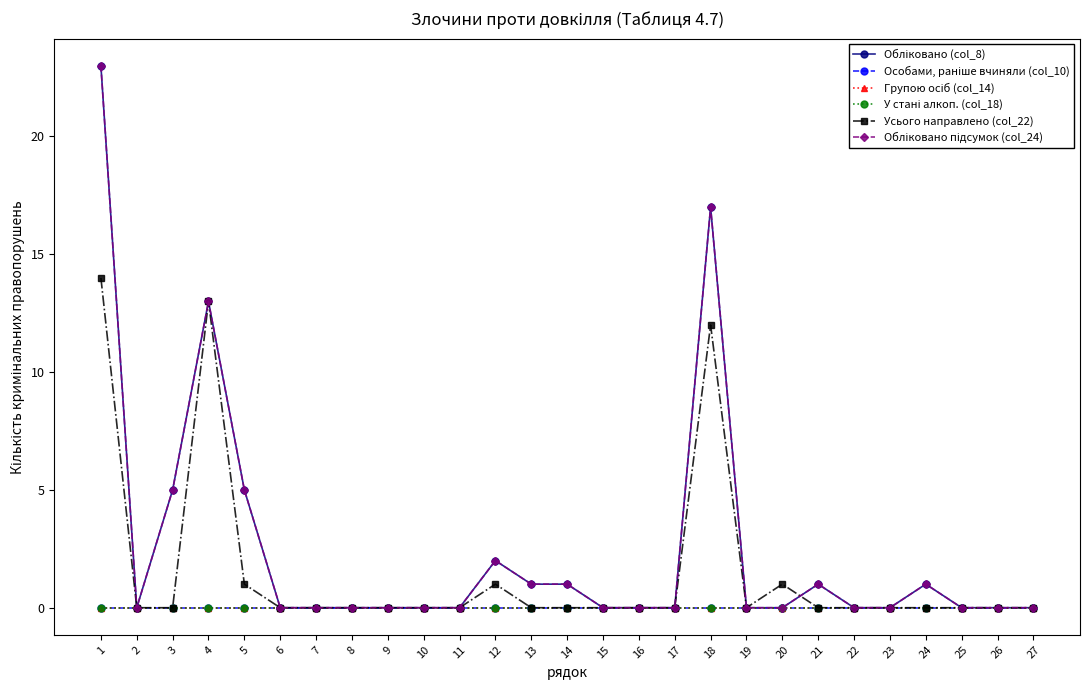

True or false: Обліковано підсумок (col_24) has more than 0 interior local peaks.

True